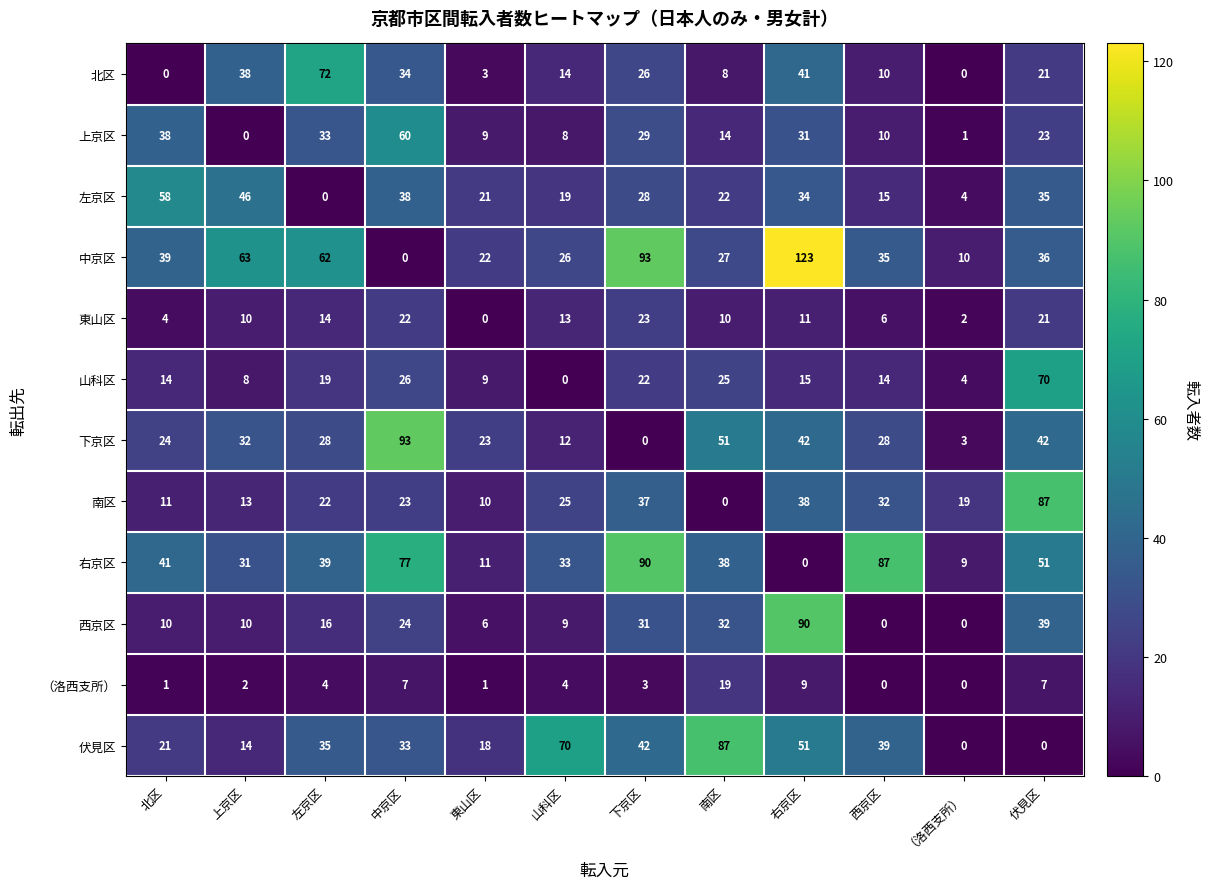

Where does the 山科区 series first go above 15?

左京区